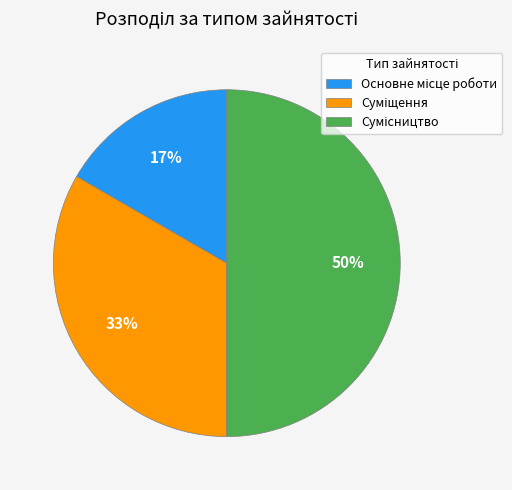

Count the number of slices in the pie.

3